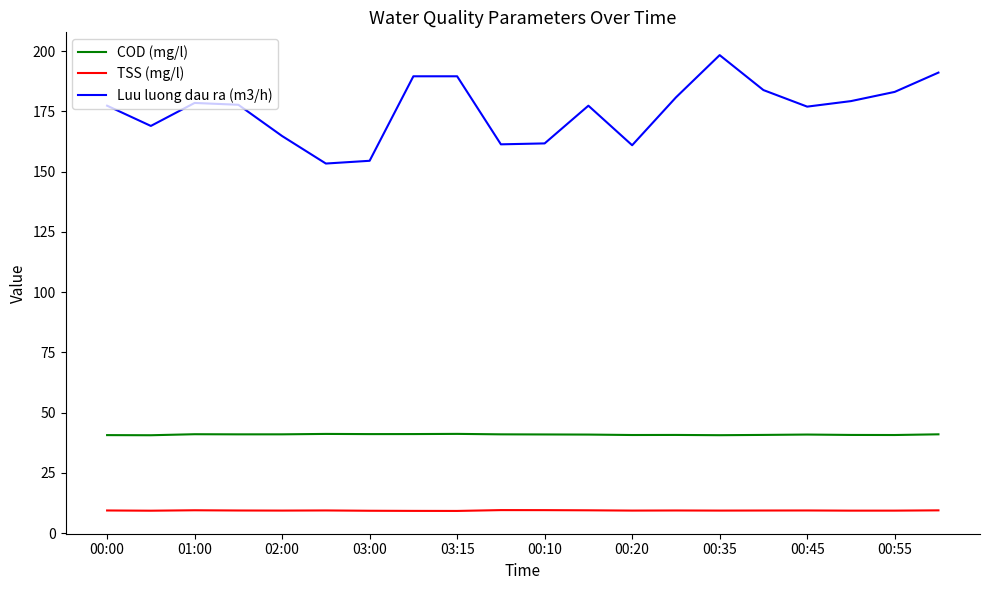

Which series has the widest spread of values?

Luu luong dau ra (m3/h)